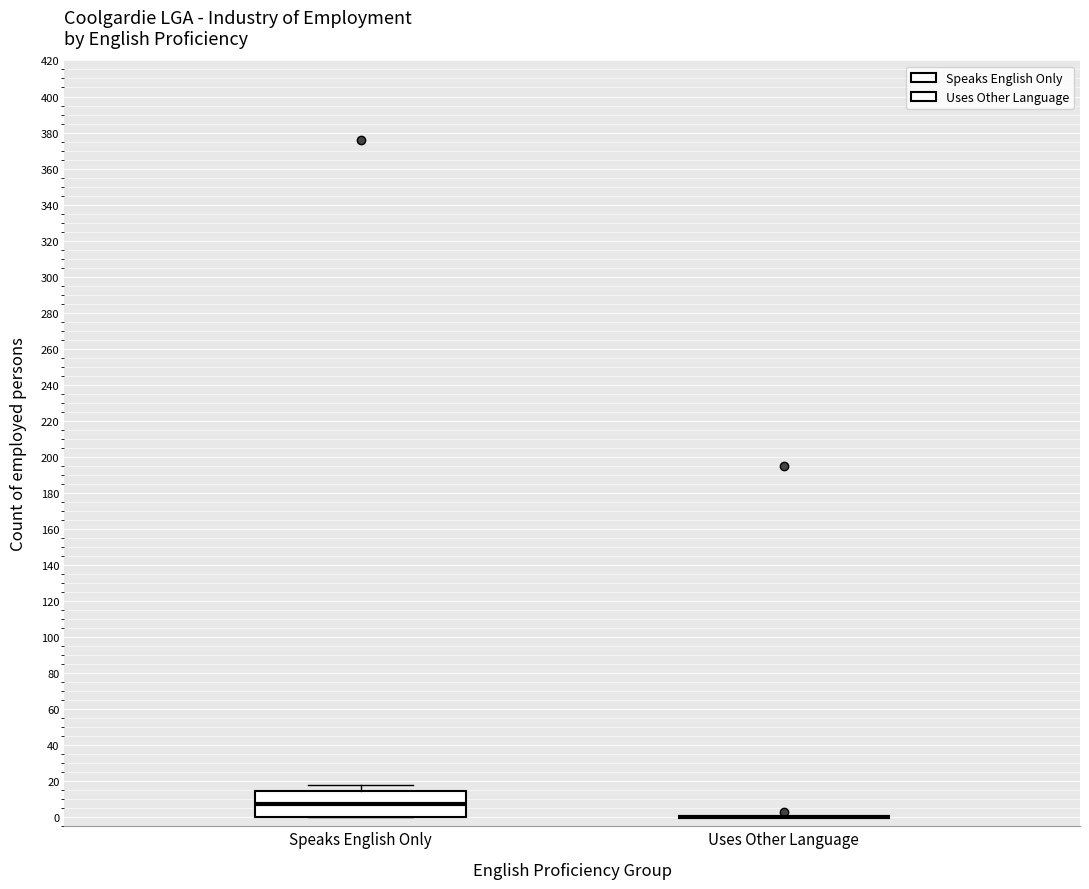

Where is the lower edge of the box for Speaks English Only on the y-axis? The values are not printed on the chart, so give them approximately, as read against the axis.

0